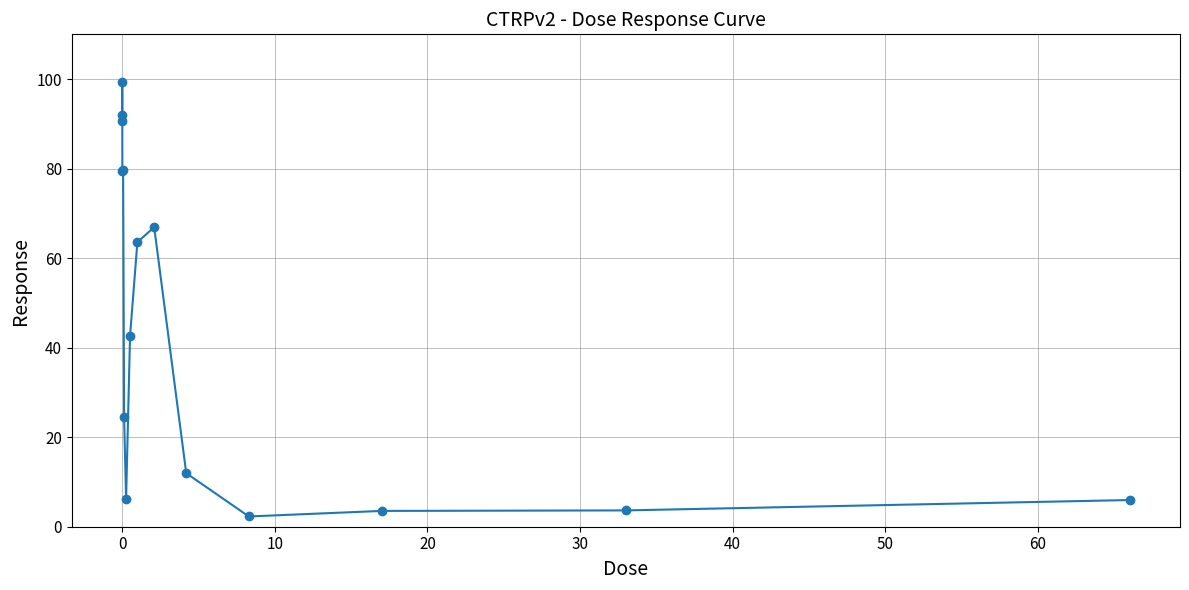

What is the difference between the maximum and second lowest values?

95.8